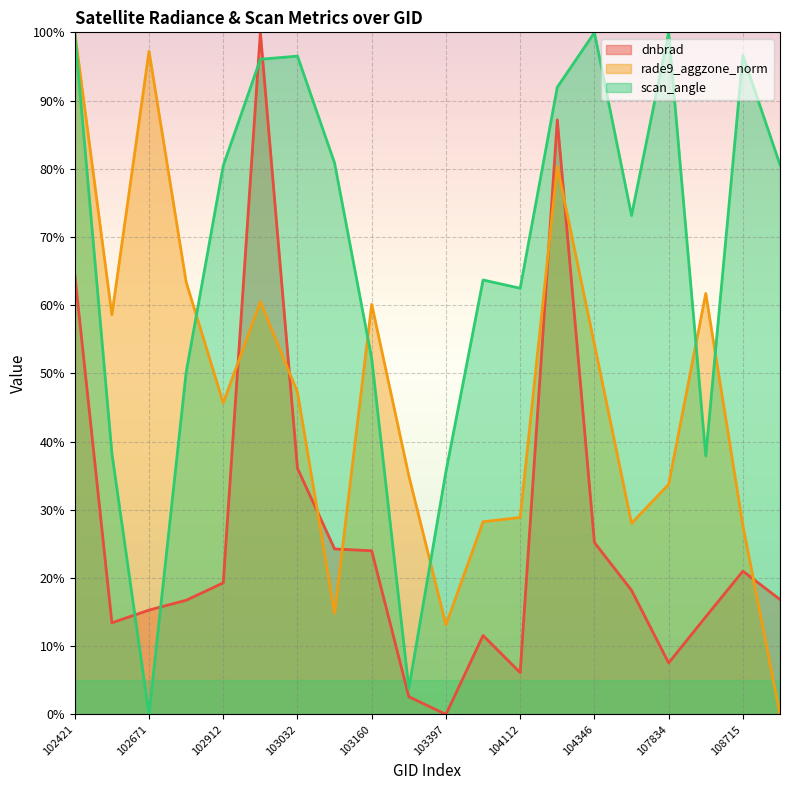

Rank the series by their average value, from highest to lowest.

scan_angle, rade9_aggzone_norm, dnbrad